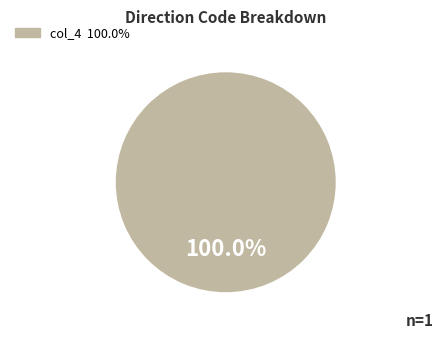

Does any single category account for the majority?

Yes